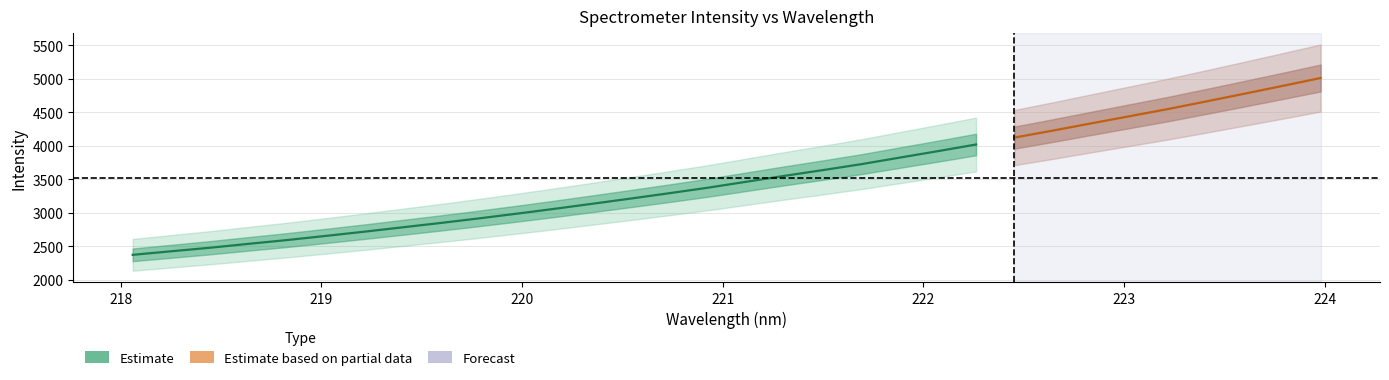

What is the greatest value displayed?

5008.7